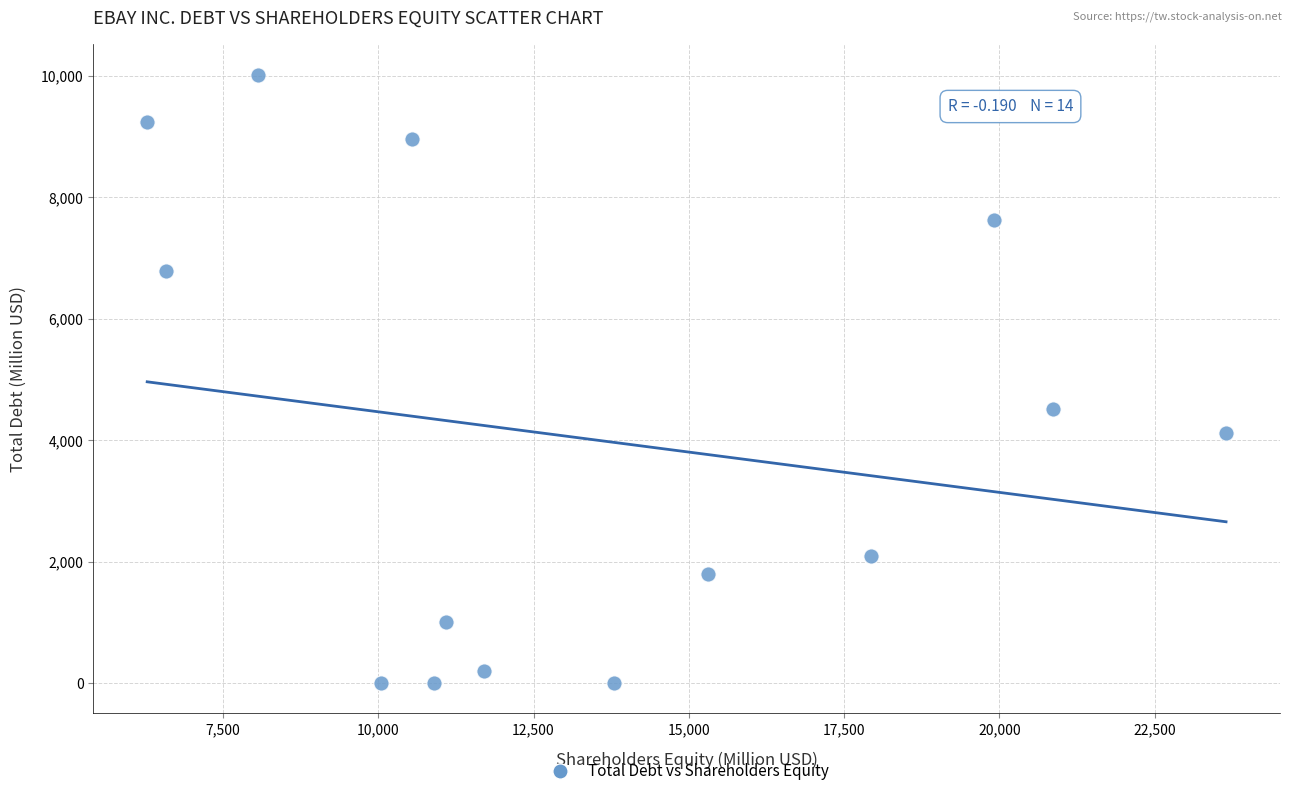

What Y value in the scatter plot is closest to 5007?

4519